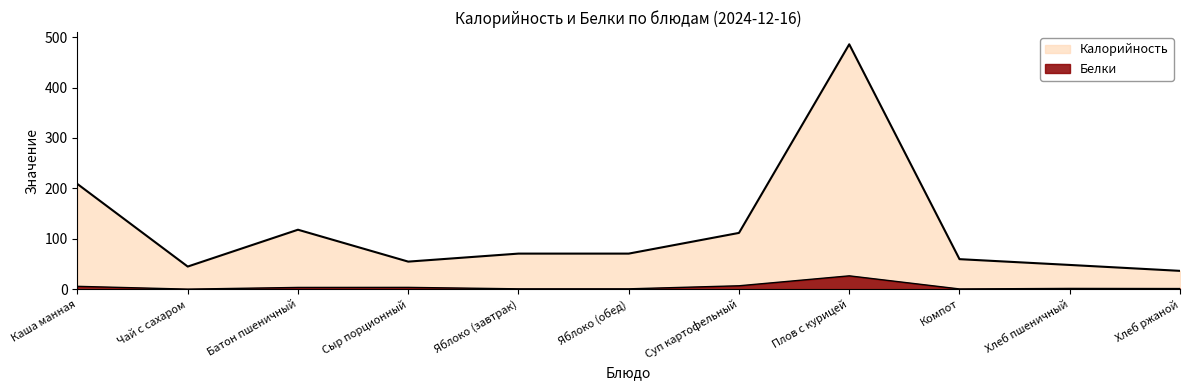

Reading left to right, extract all data points from this chart.

Калорийность: 208.6	44.8	117.9	54.6	70.5	70.5	111.6	485.8	59.5	48.0	36.3
Белки: 5.5	0.0	3.4	3.5	0.6	0.6	6.7	26.4	0.4	1.4	1.1